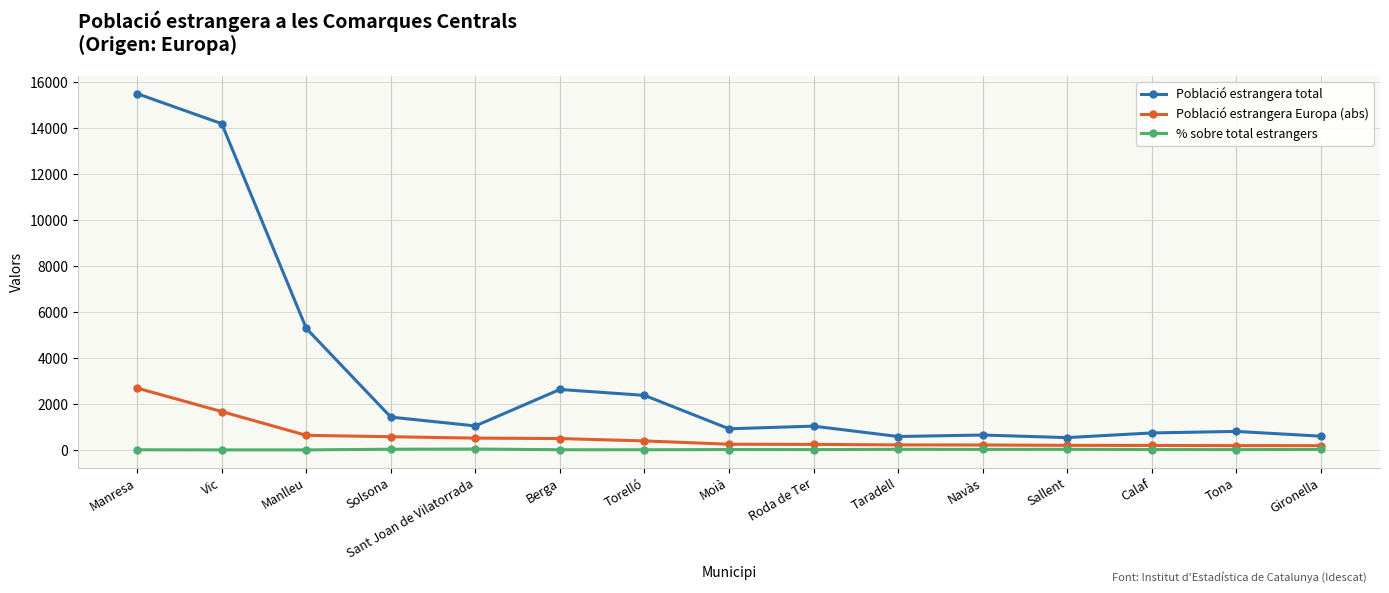

Is it true that Població estrangera Europa (abs) equals 1679.0 at Vic?

True